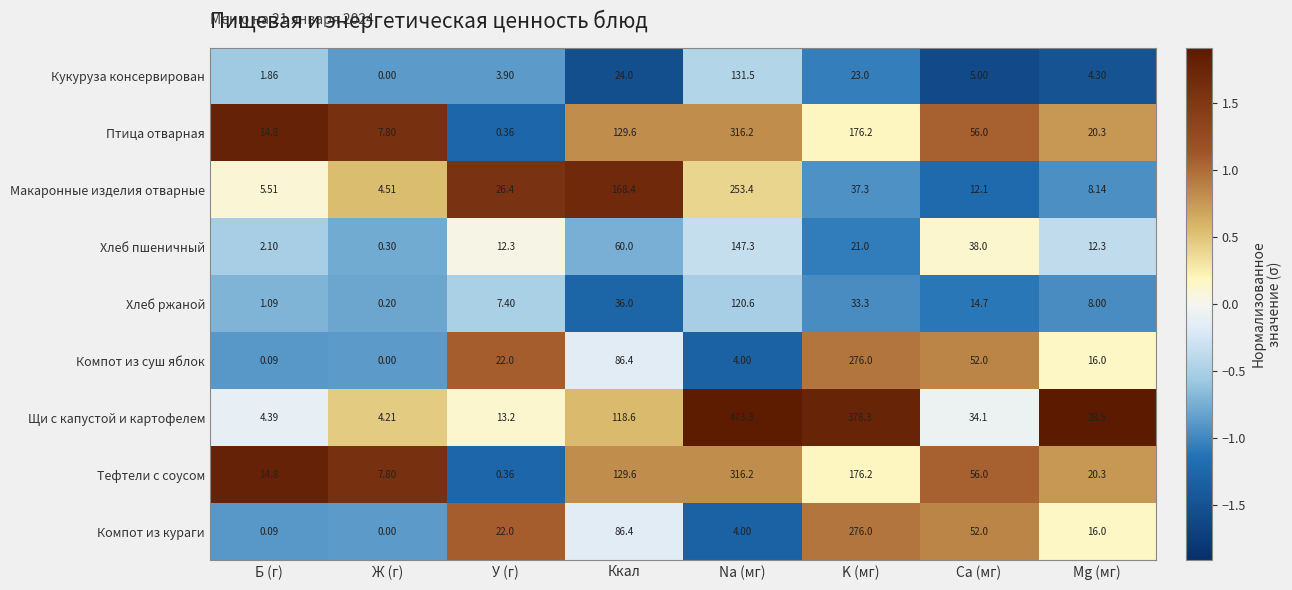

Rank the categories by Кукуруза консервирован value from lowest to highest.

Ж (г), Б (г), У (г), Mg (мг), Ca (мг), K (мг), Ккал, Na (мг)